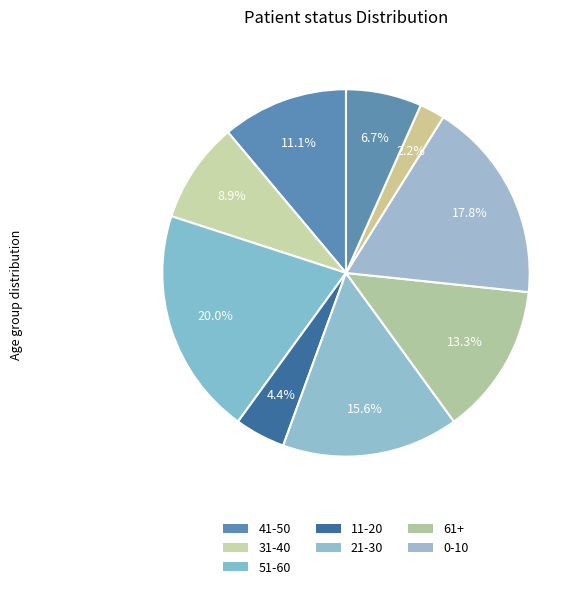

How many segments does this pie chart have?

9